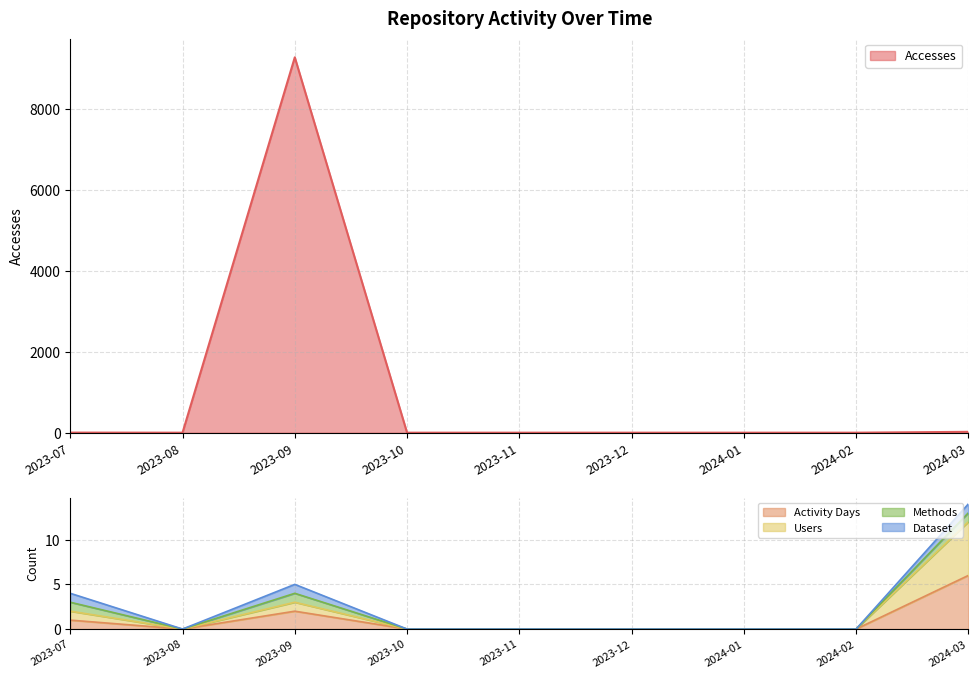

What is the maximum value shown in the chart?

9283